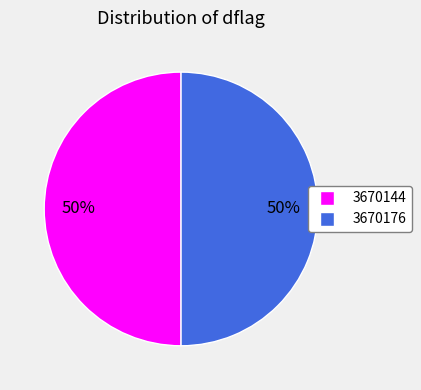

Approximately how many times larger is the value at 3670144 compared to 3670176?

1.0